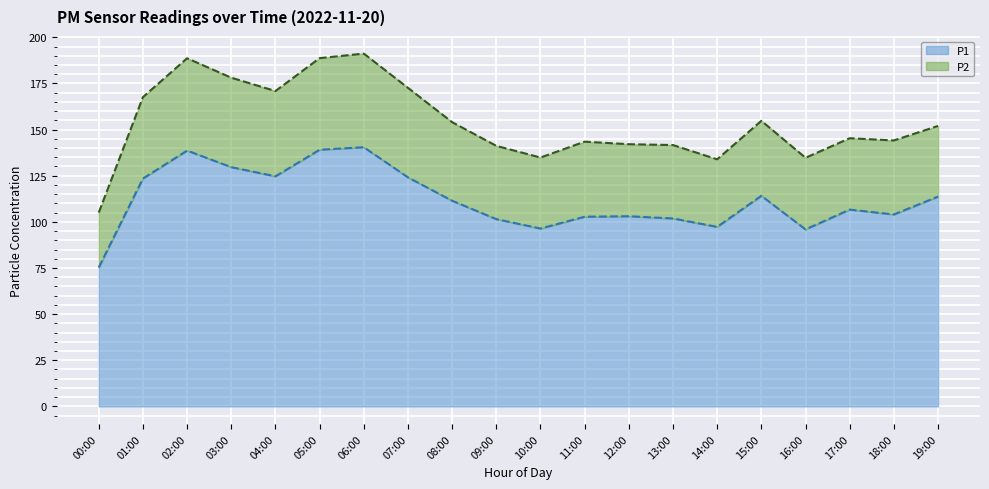

Reading right to left, list all the values displayed in this chart.

19:00=113.7	18:00=104.0	17:00=106.6	16:00=95.9	15:00=114.1	14:00=97.3	13:00=101.8	12:00=103.0	11:00=102.8	10:00=96.4	09:00=101.5	08:00=111.4	07:00=124.1	06:00=140.4	05:00=139.1	04:00=124.7	03:00=129.6	02:00=138.6	01:00=123.5	00:00=75.3